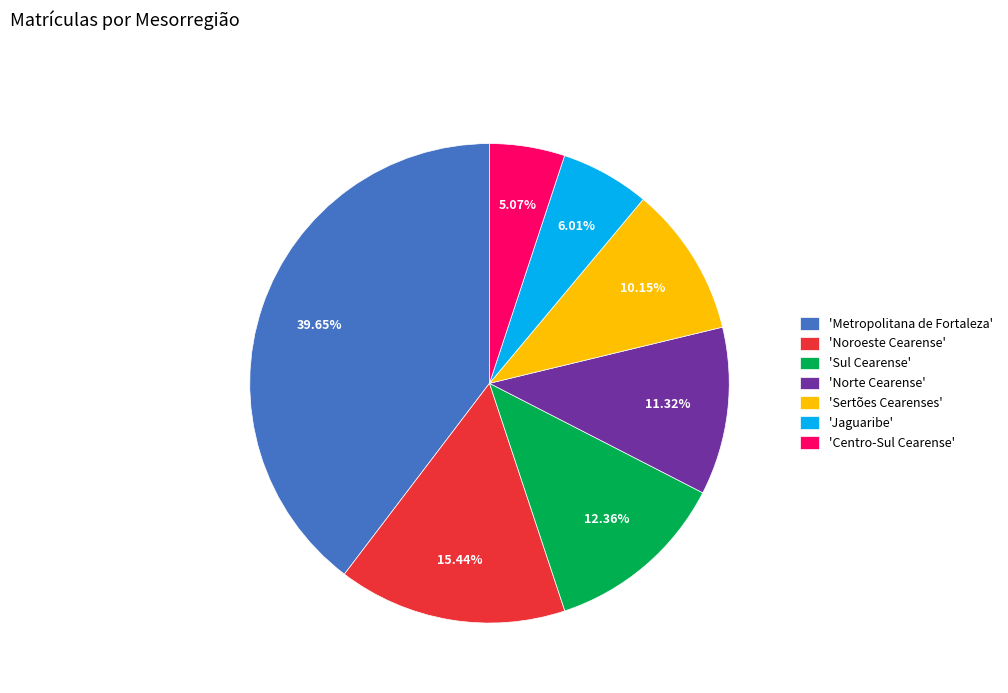

To the nearest percent, what is the difference between the largest and smallest slice percentages?

35%